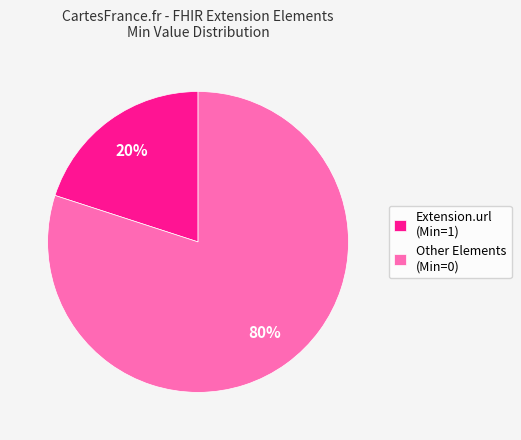

How many segments does this pie chart have?

2